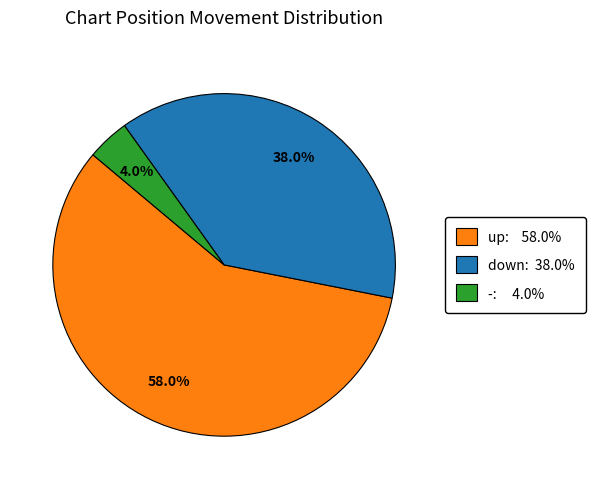

Which slice is the smallest?

-